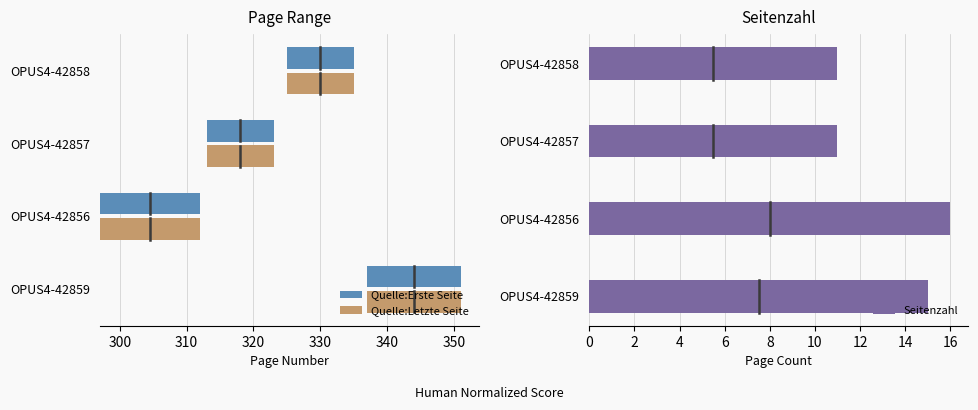

What is the difference between the second highest and minimum values?

4